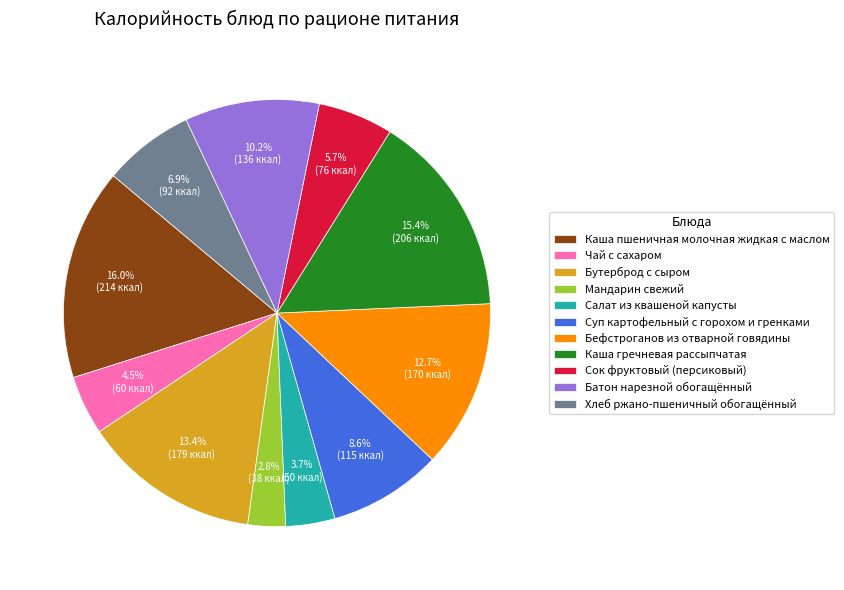

How many slices are in this pie chart?

11